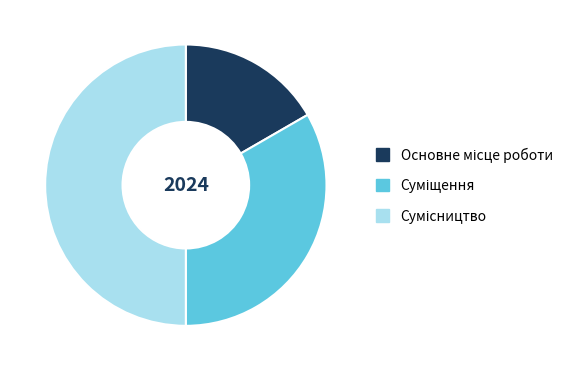

How many segments does this pie chart have?

3